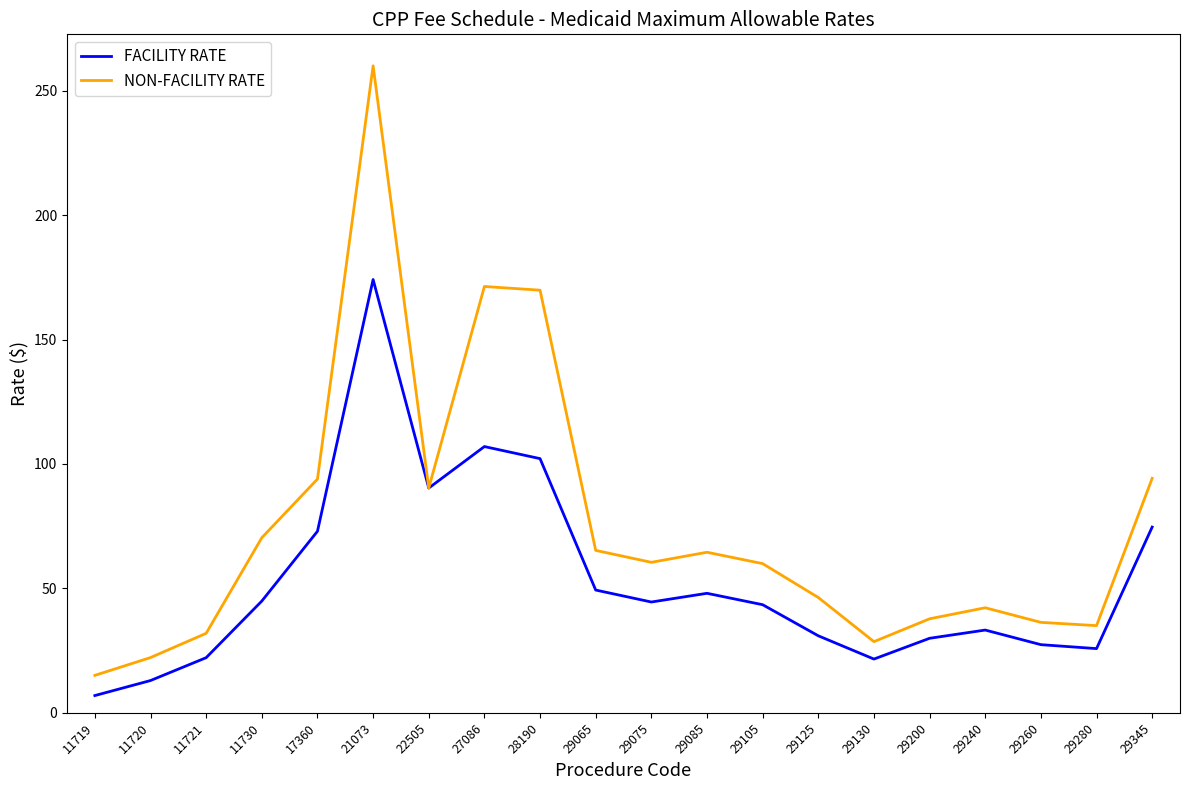

At which category is the sum across all series the highest?

21073